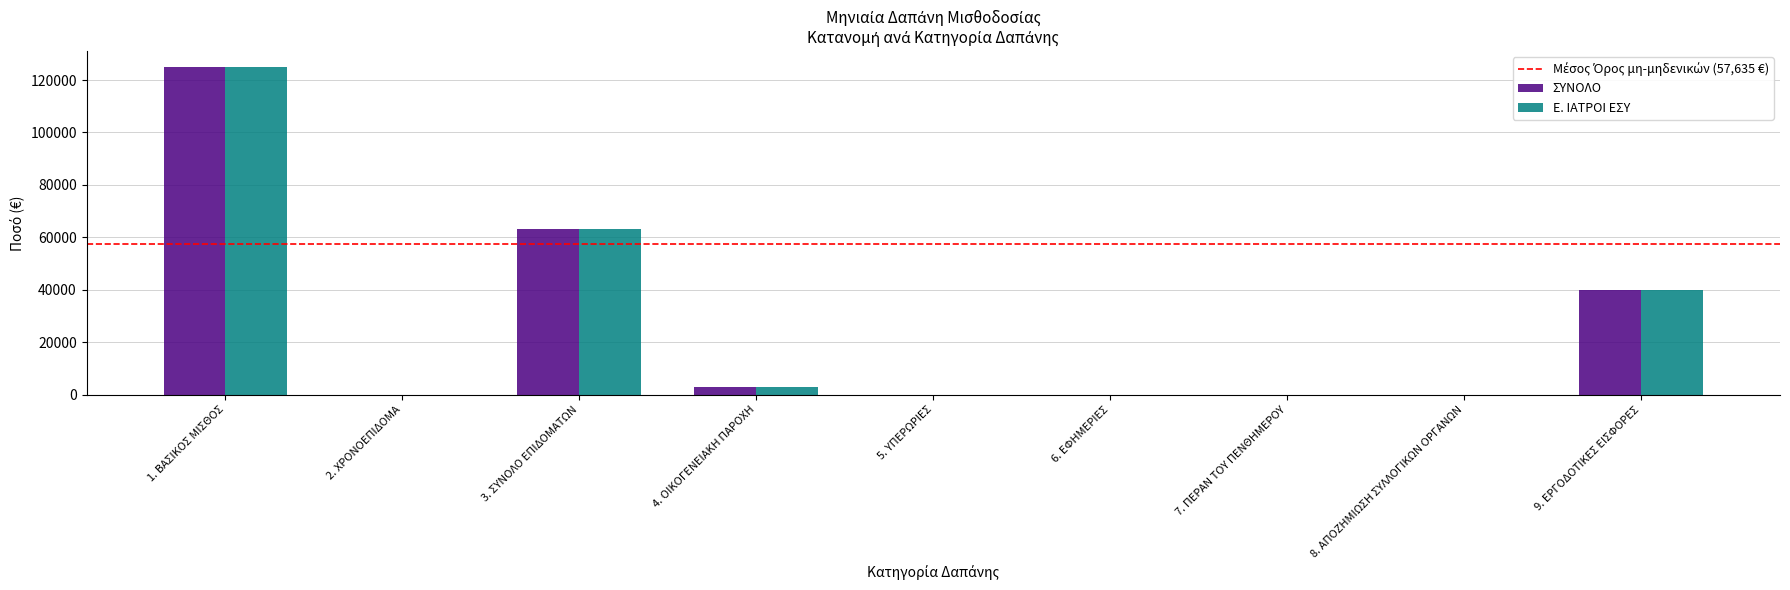

What is the total value across all series at 3. ΣΥΝΟΛΟ ΕΠΙΔΟΜΑΤΩΝ?

126151.6